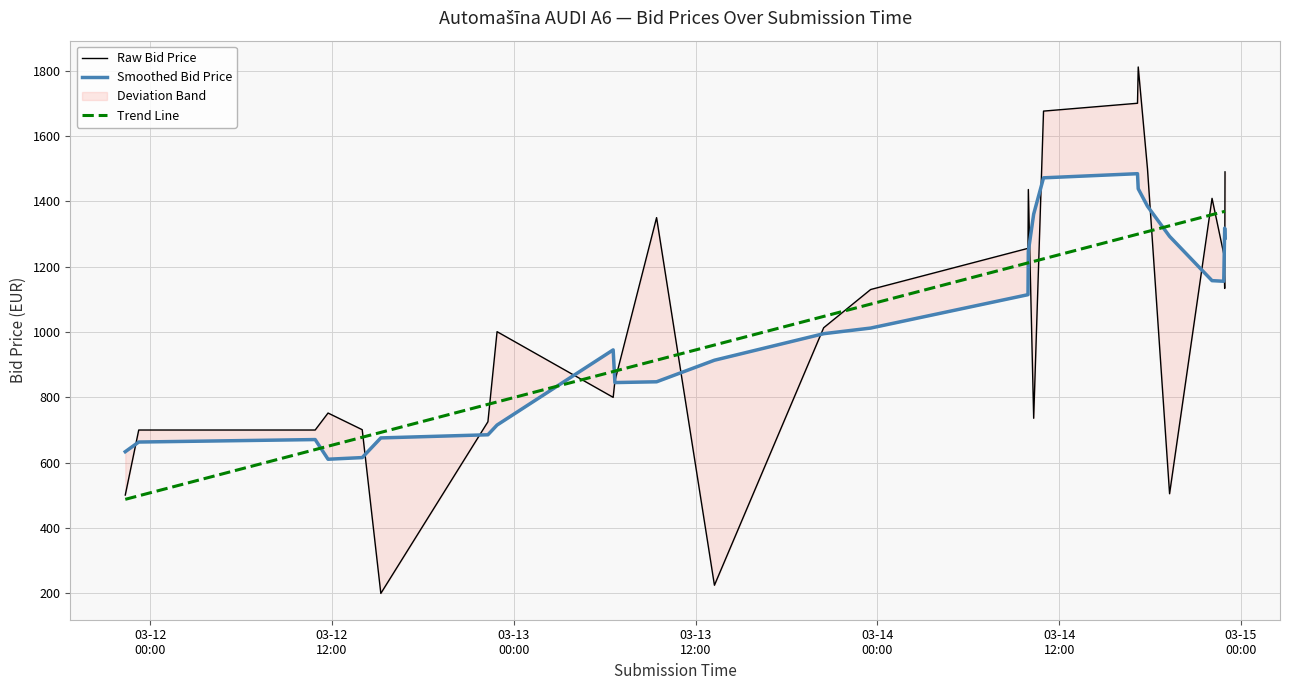

True or false: Trend Line has more than 0 interior local peaks.

False